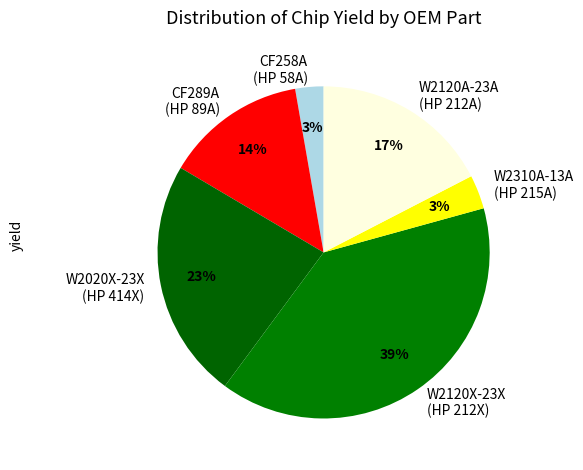

True or false: W2020X-23X (HP 414X) accounts for 23% of the total.

True